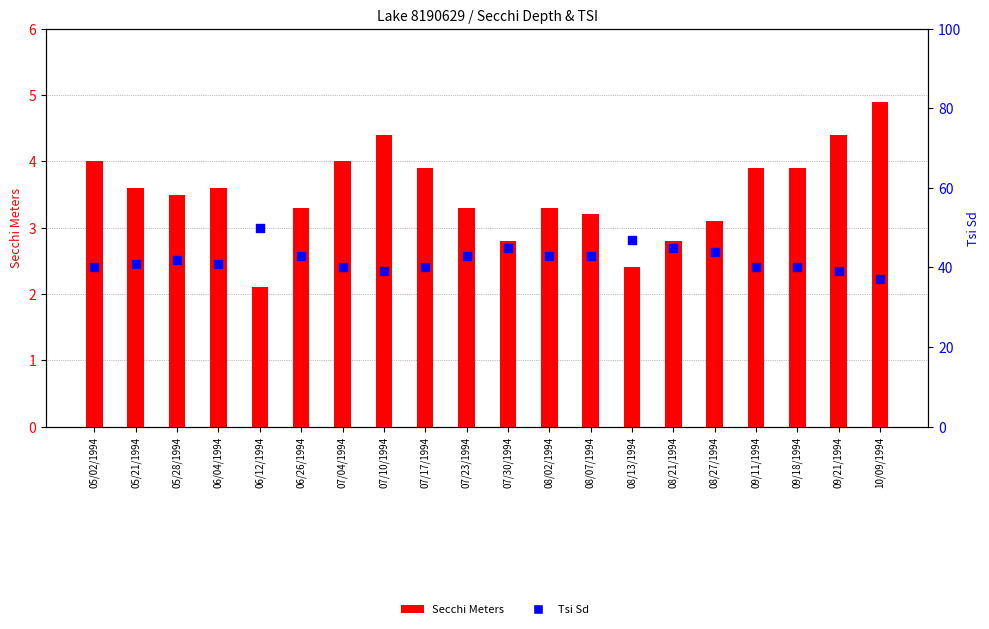

Which series has the largest Y range (max minus min)?

Tsi Sd